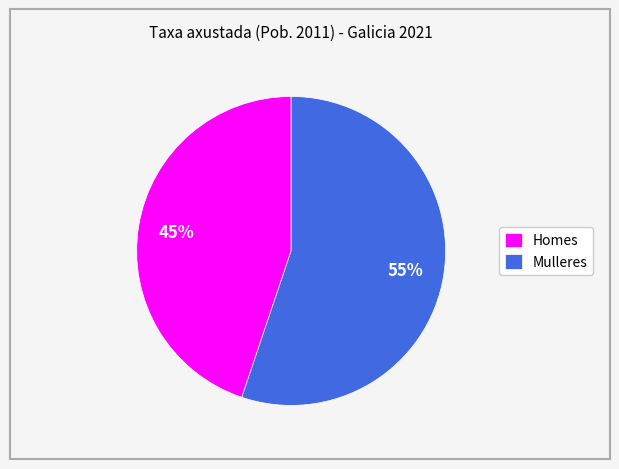

Combined, do Mulleres and Homes account for over 50%?

Yes